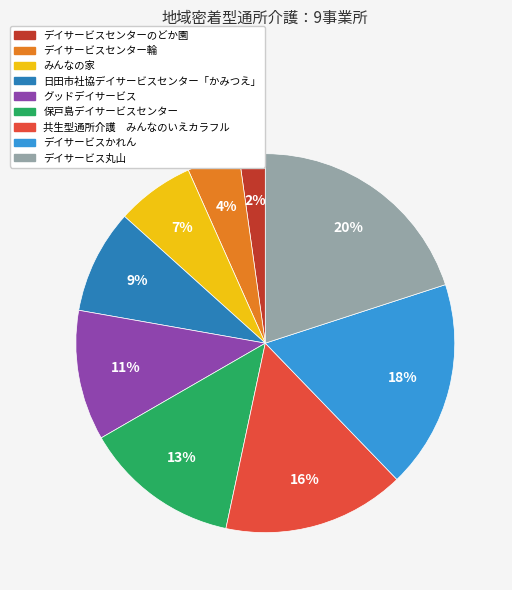

The グッドデイサービス slice represents 11% of the pie. True or false?

True